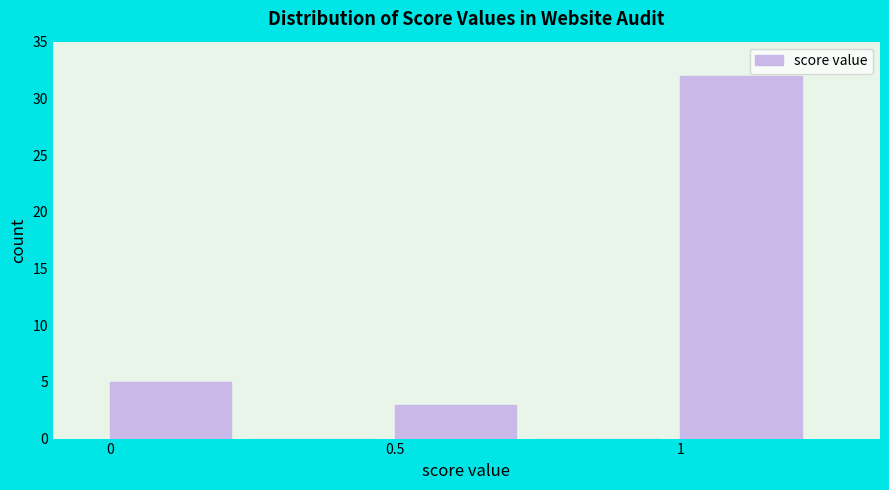

Reading left to right, list every bar in this chart as the range it spans on the x-axis followed by its height. The values are not printed on the chart, so give them approximately, as read against the axis.

0.00 to 0.25: 5
0.25 to 0.50: 0
0.50 to 0.75: 3
0.75 to 1.00: 0
1.00 to 1.25: 32